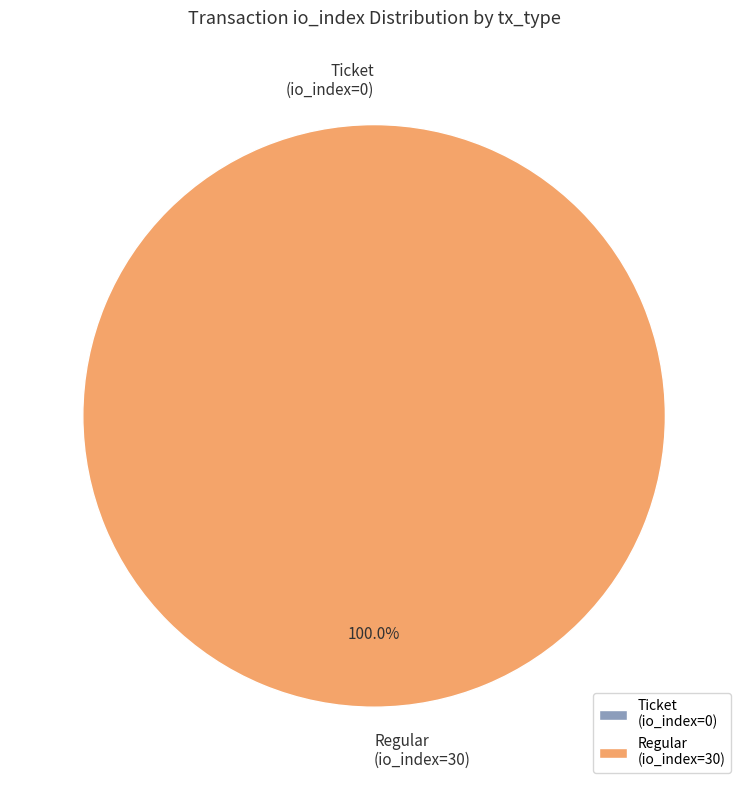

Which slice represents more than half of the pie?

Regular (io_index=30)